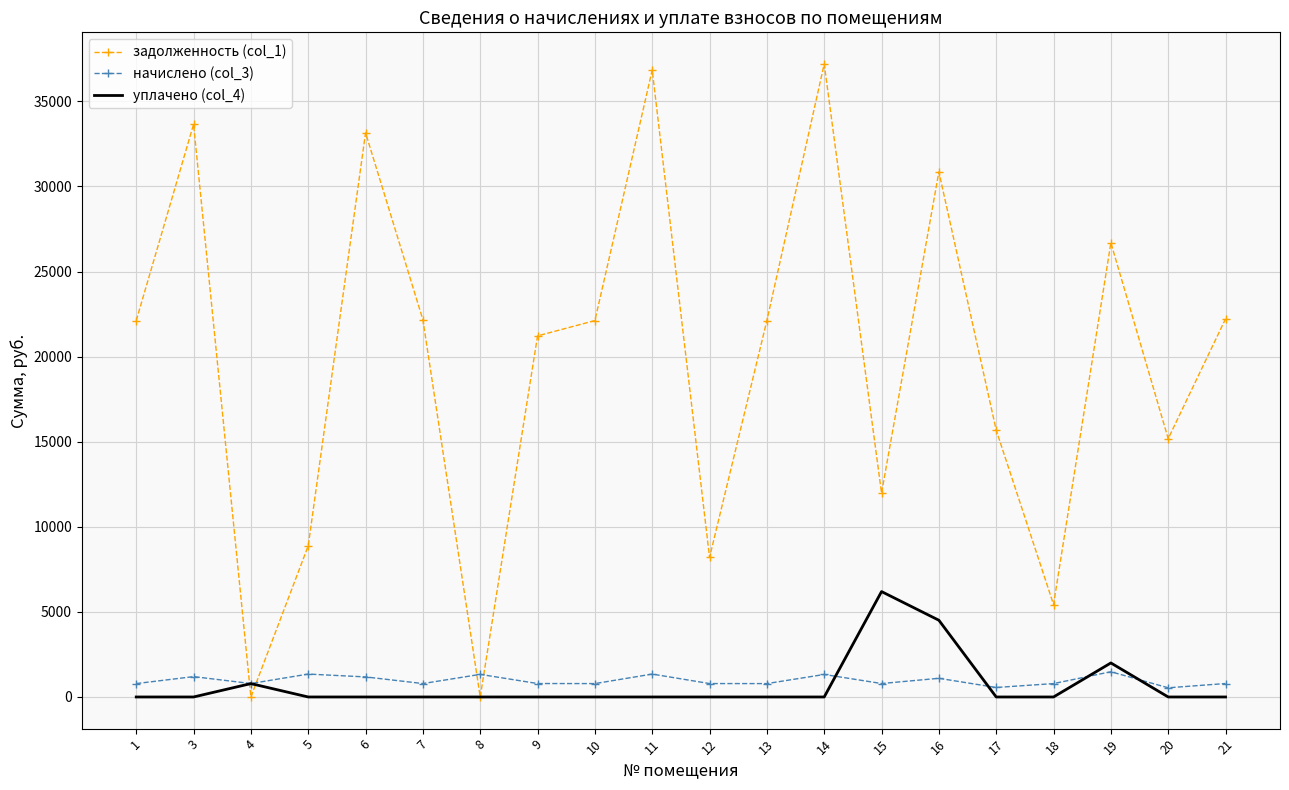

Which series has the largest range (max minus min)?

задолженность (col_1)